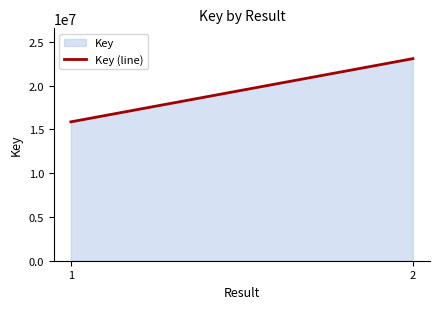

Reading left to right, list all the values displayed in this chart.

15855343	23070942